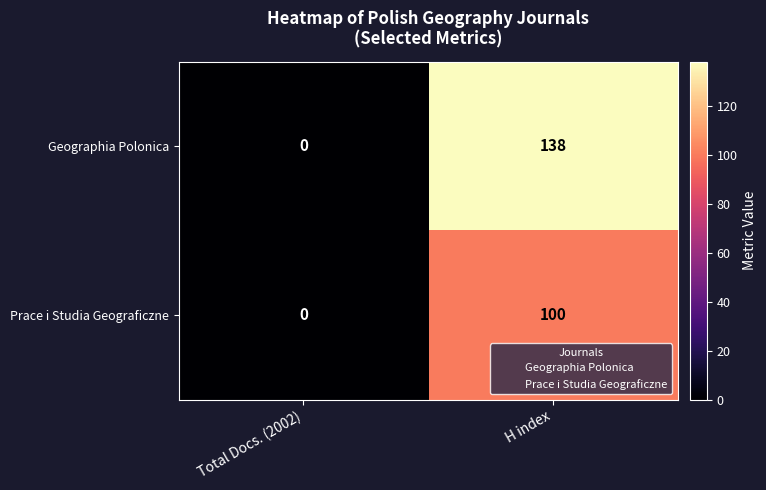

List the series in order of their peak value, lowest first.

Prace i Studia Geograficzne, Geographia Polonica